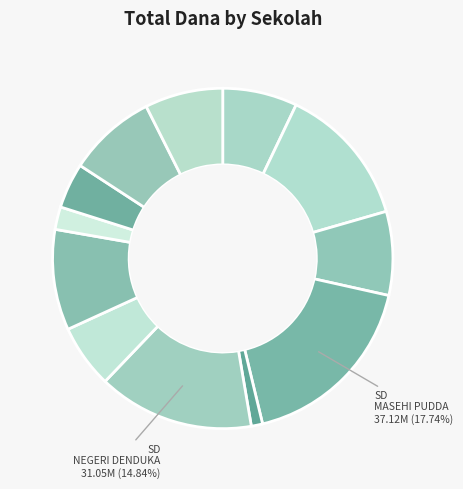

Which slice is the smallest?

SD MASEHI RARA